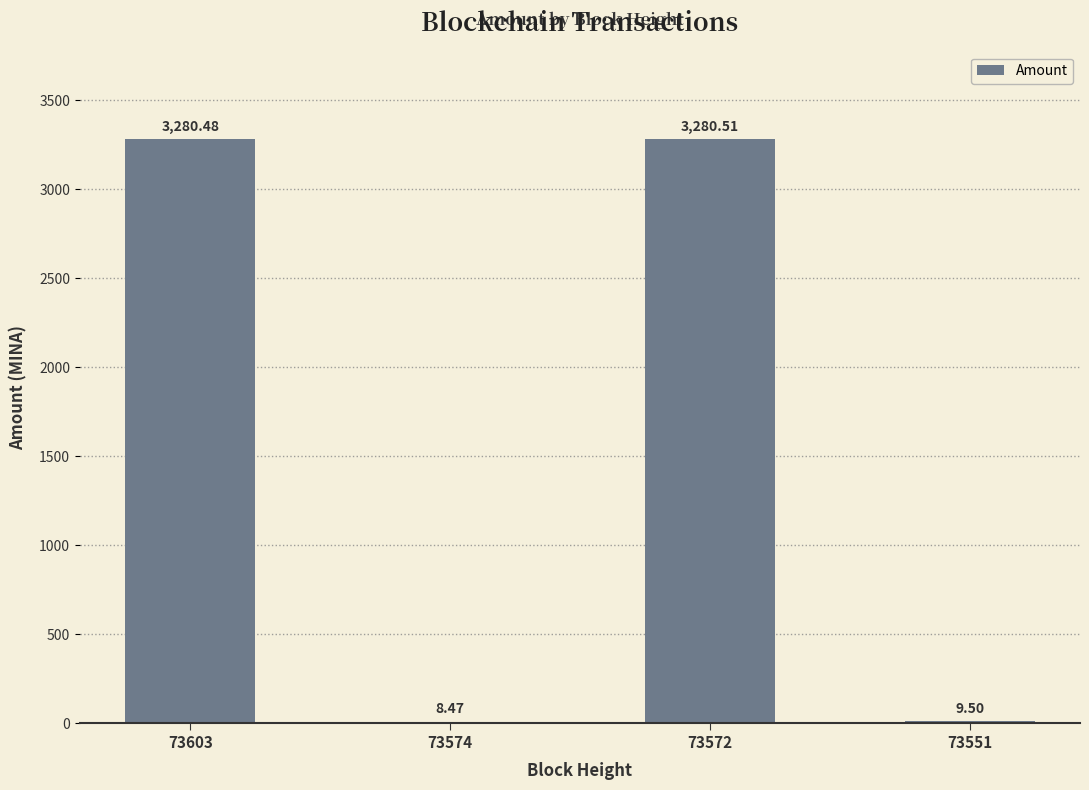

What is the change in value from 73603 to 73574?

-3272.0